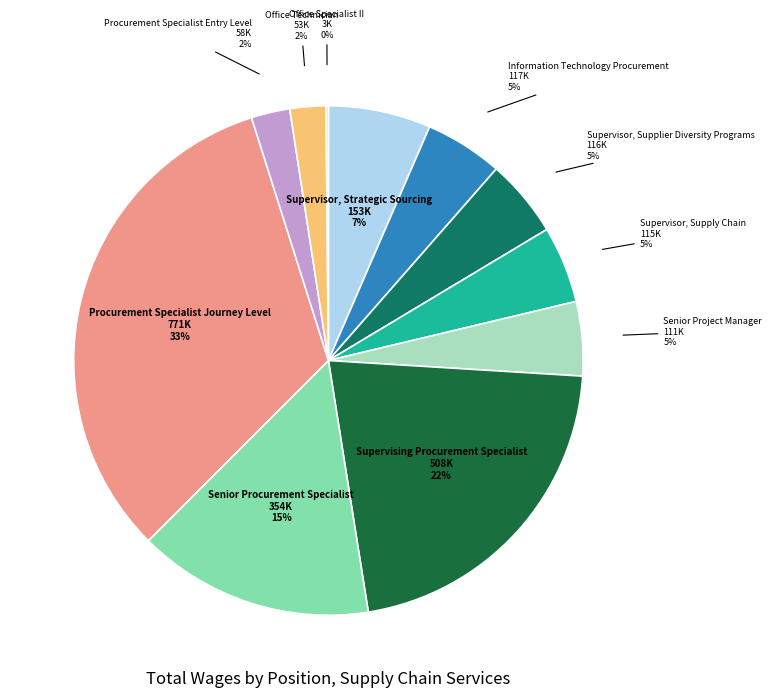

Is there any slice that represents more than half of the pie?

No